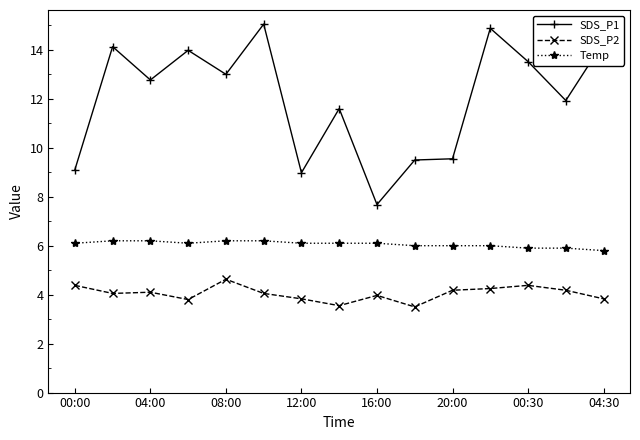

List the series in order of their overall mean, highest first.

SDS_P1, Temp, SDS_P2